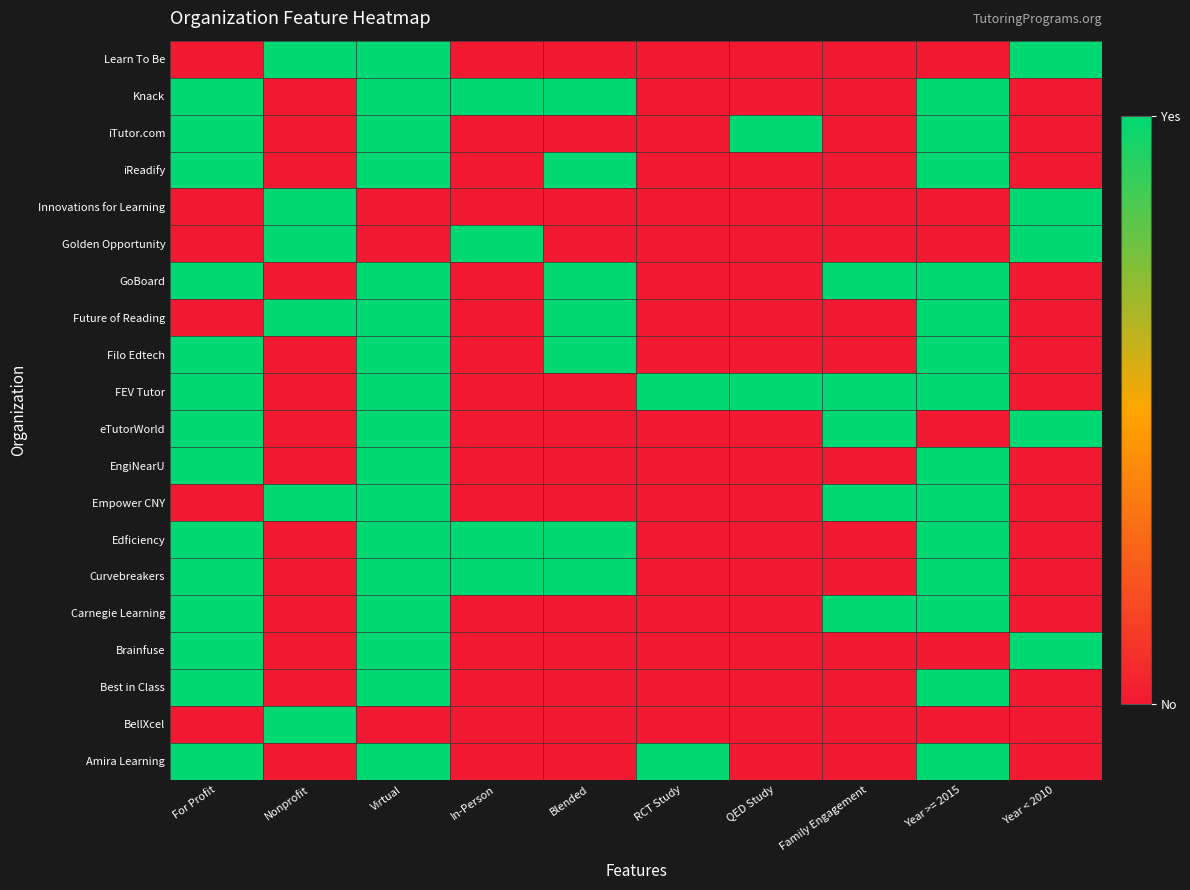

List the series in order of their peak value, lowest first.

Amira Learning, BellXcel, Best in Class, Brainfuse, Carnegie Learning, Curvebreakers, Edficiency, Empower CNY, EngiNearU, eTutorWorld, FEV Tutor, Filo Edtech, Future of Reading, GoBoard, Golden Opportunity, Innovations for Learning, iReadify, iTutor.com, Knack, Learn To Be